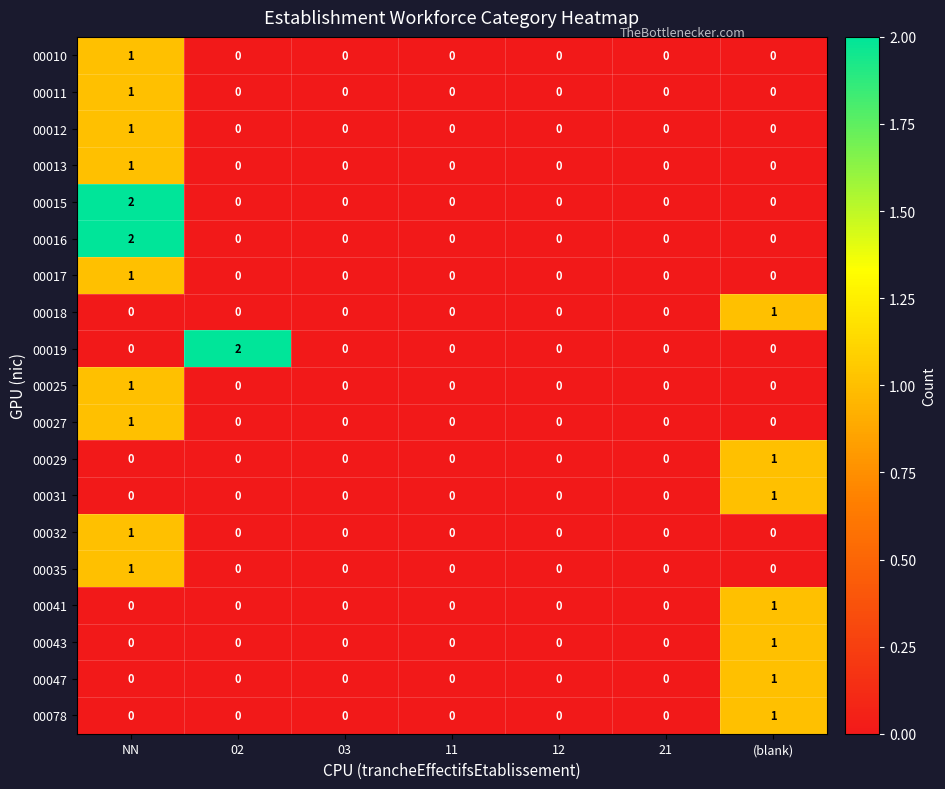

Is it true that 00031 equals 0 at 21?

True